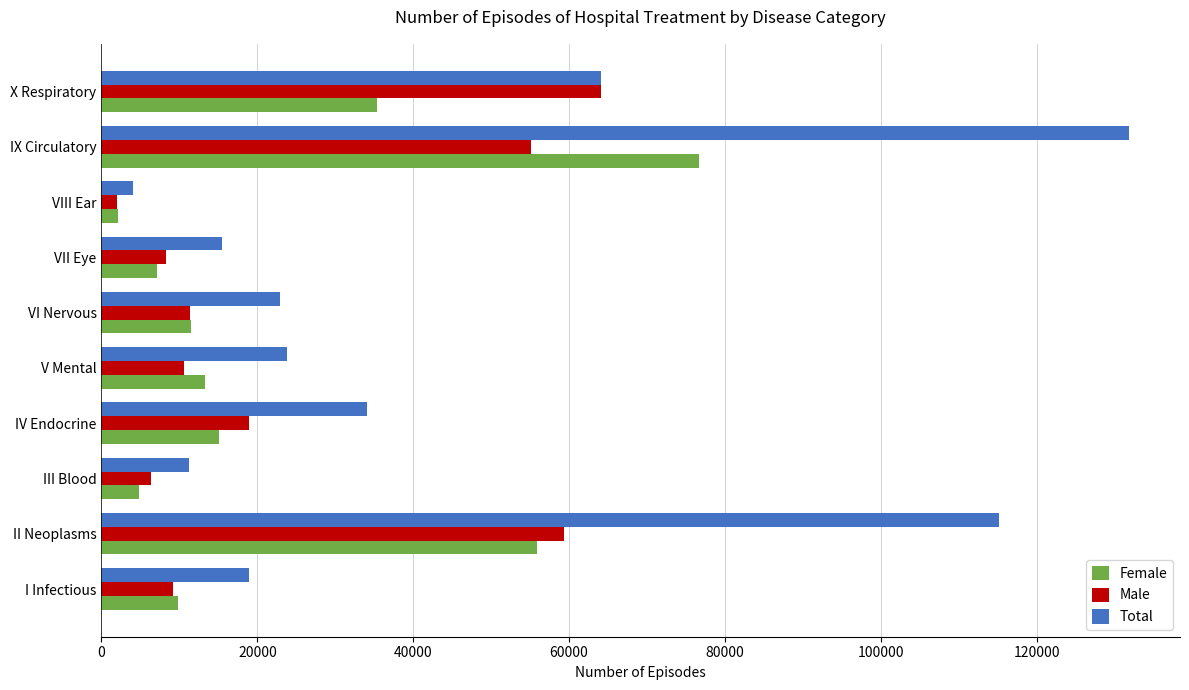

Which series has the largest total across all categories?

Total